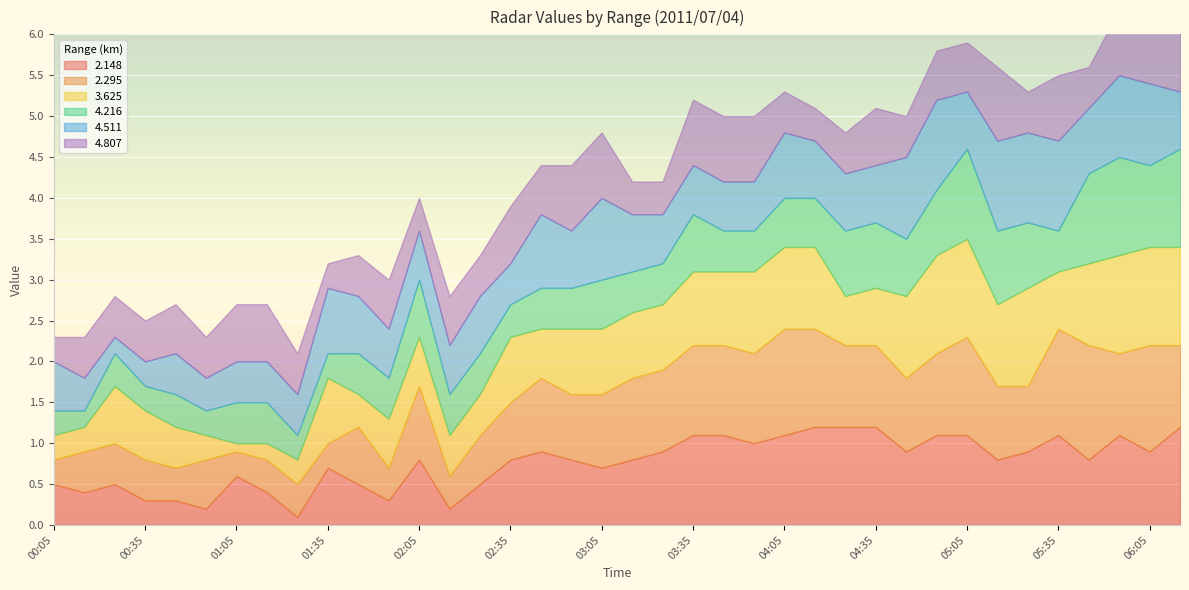

At how many categories does at least one series exceed 0?

38